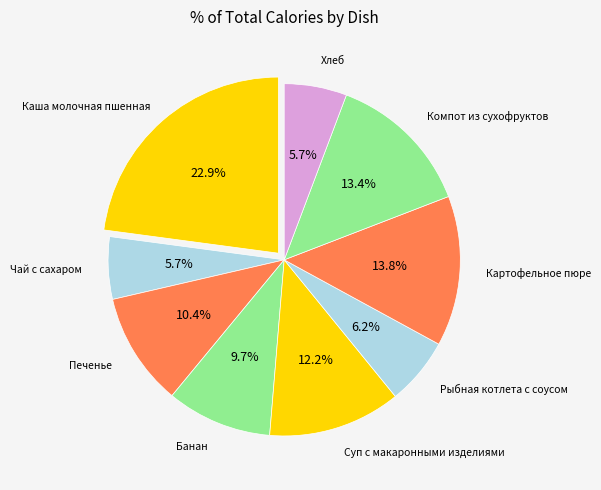

Is it true that Компот из сухофруктов is 13% of the pie?

True